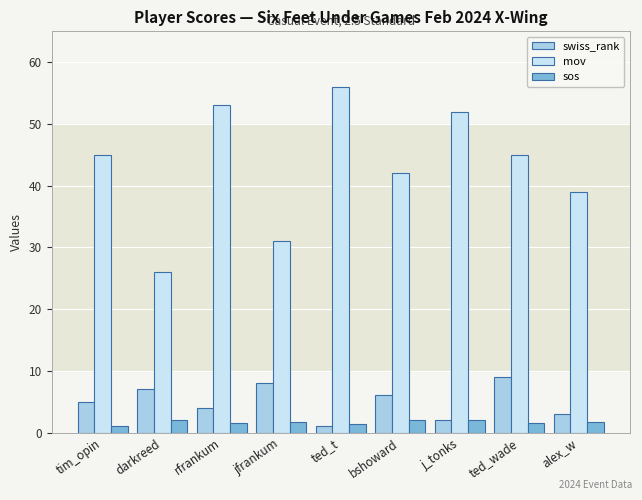

At darkreed, list the series in order from smallest to largest.

sos, swiss_rank, mov